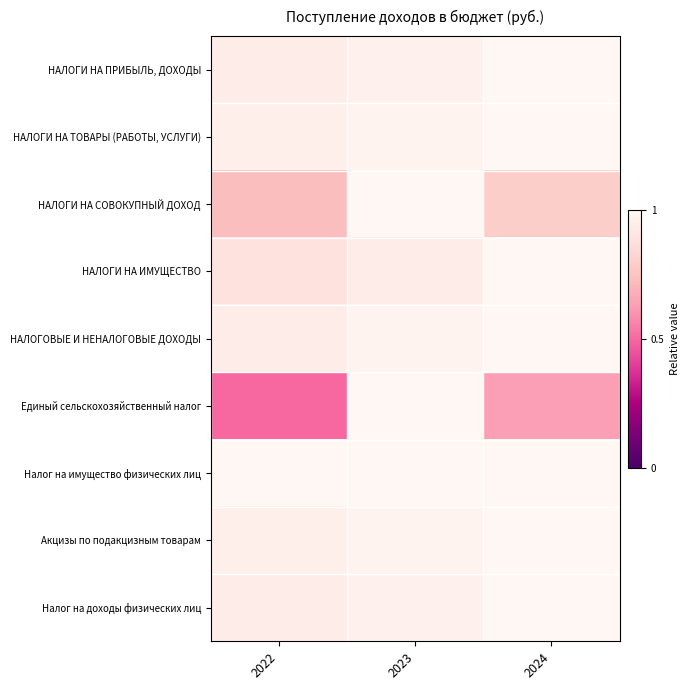

Rank the series by their maximum value, from highest to lowest.

НАЛОГИ НА ПРИБЫЛЬ, ДОХОДЫ, НАЛОГИ НА ТОВАРЫ (РАБОТЫ, УСЛУГИ), НАЛОГИ НА СОВОКУПНЫЙ ДОХОД, НАЛОГИ НА ИМУЩЕСТВО, НАЛОГОВЫЕ И НЕНАЛОГОВЫЕ ДОХОДЫ, Единый сельскохозяйственный налог, Налог на имущество физических лиц, Акцизы по подакцизным товарам, Налог на доходы физических лиц